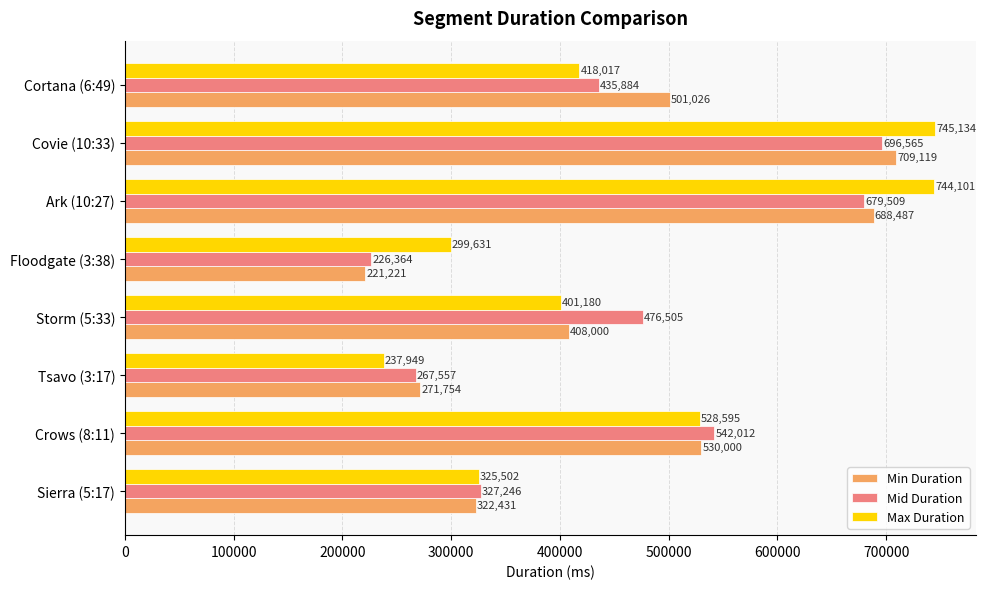

At which category is the sum across all series the highest?

Covie (10:33)